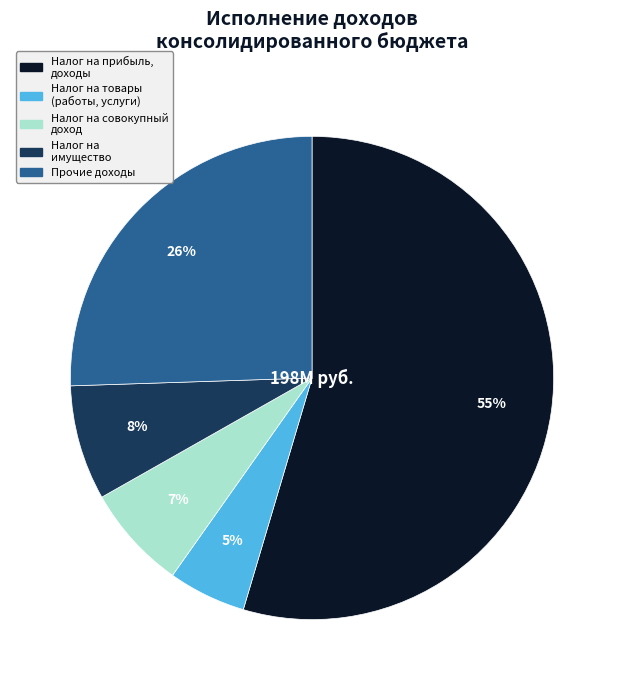

To the nearest percent, what portion does Налог на товары (работы, услуги) represent?

5%